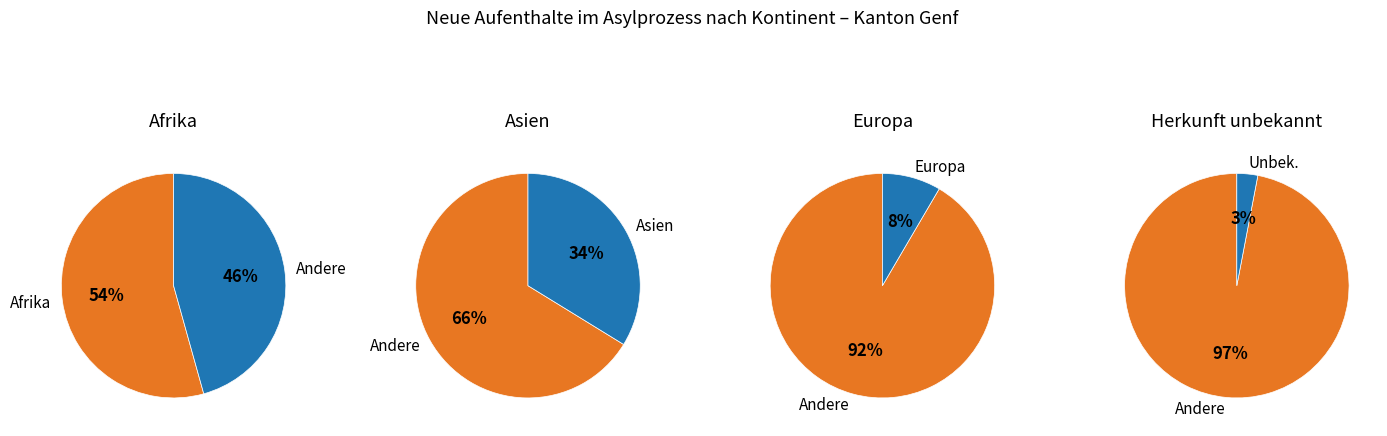

To the nearest percent, what is the combined percentage of Herkunft unbekannt and Europa?

11%